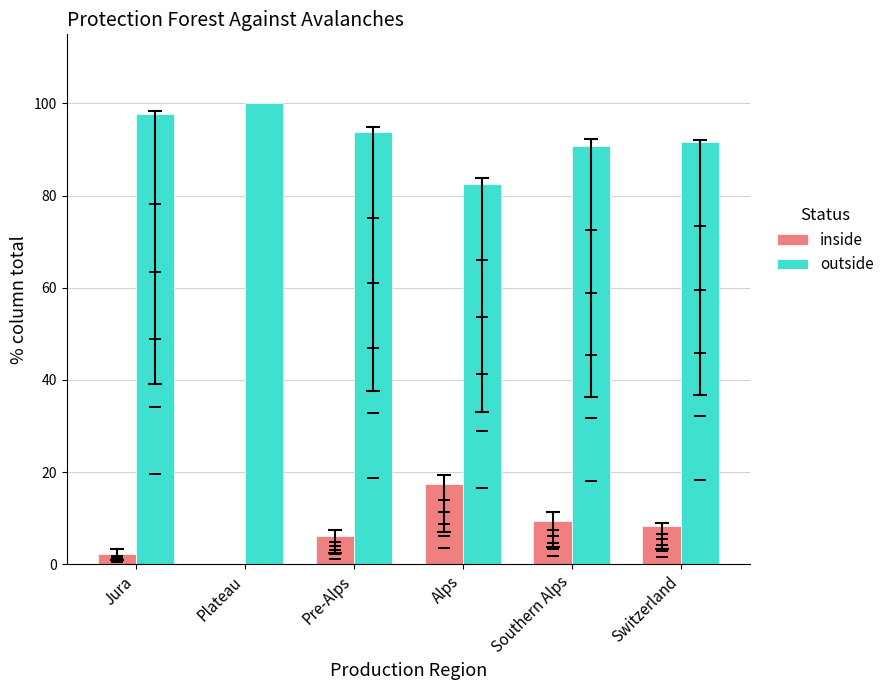

Does the chart contain stacked bars?

No